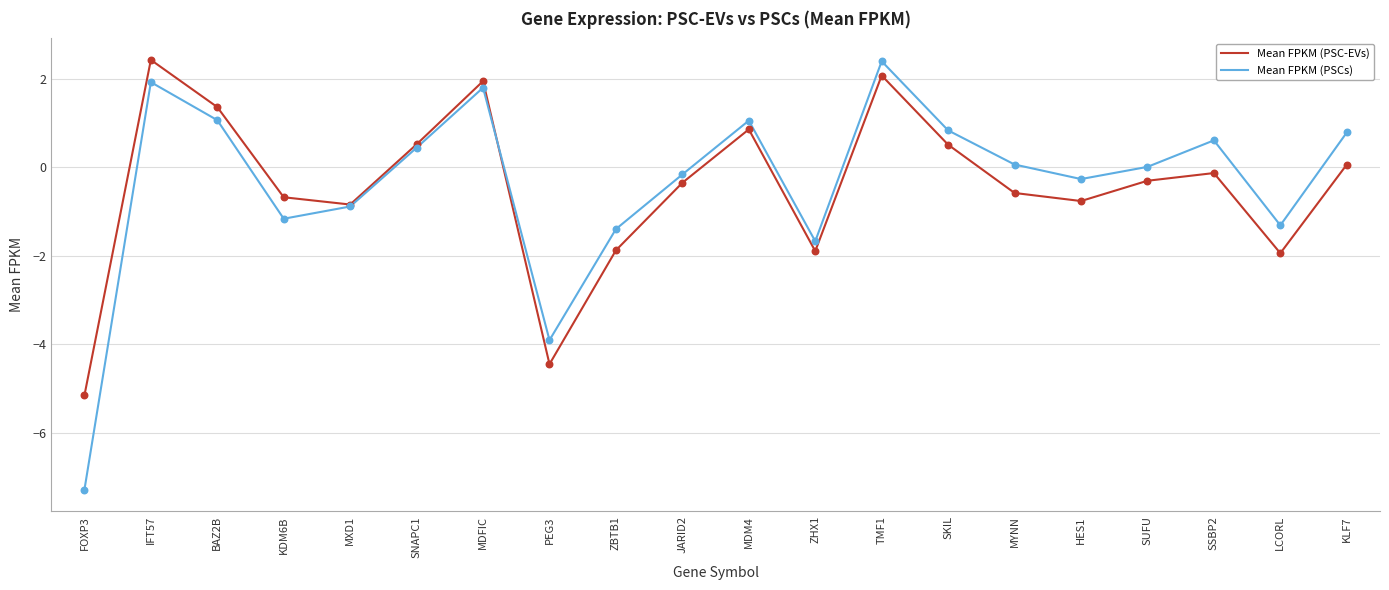

What are all the series names shown in the legend?

Mean FPKM (PSC-EVs), Mean FPKM (PSCs)